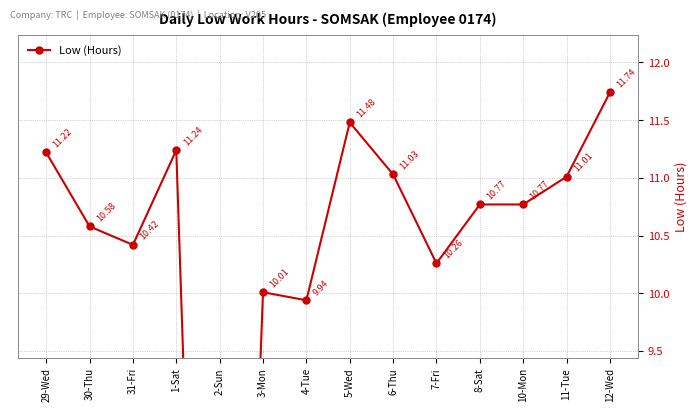

How many data points does each series have?

14